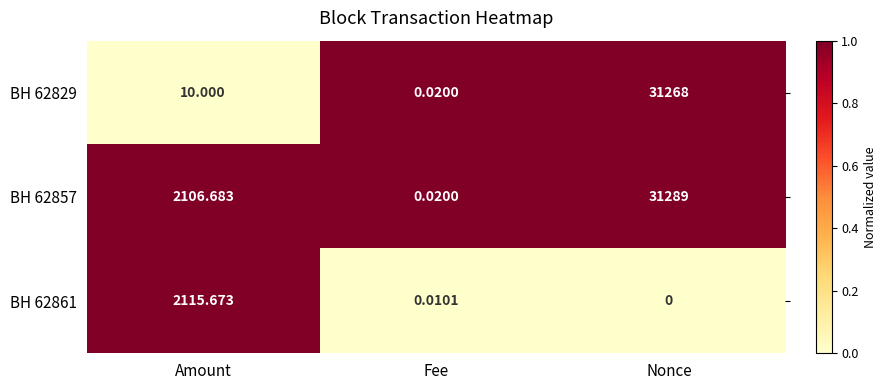

How many data points does each series have?

3